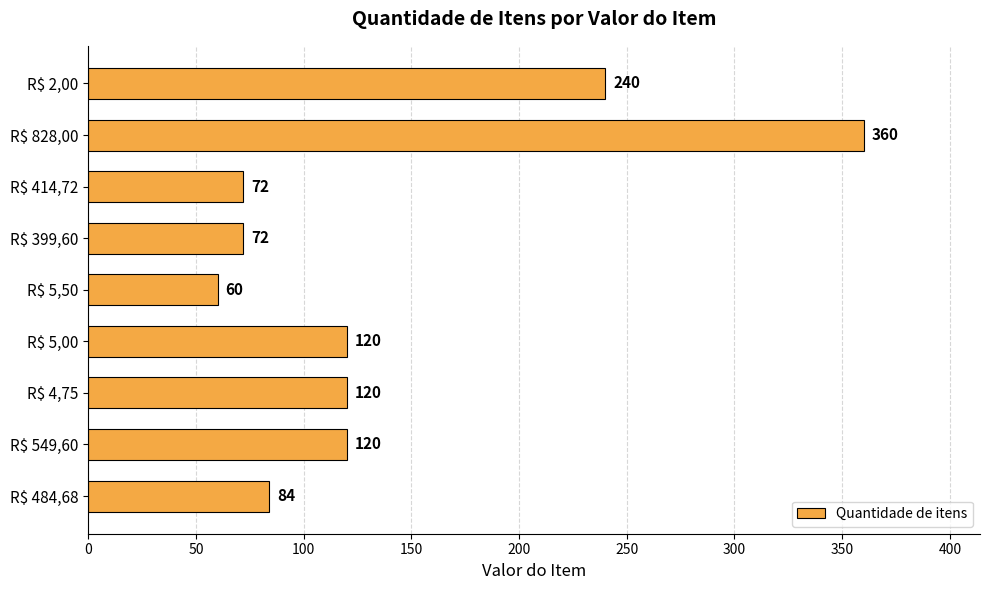

The value at R$ 399,60 is 105. True or false?

False